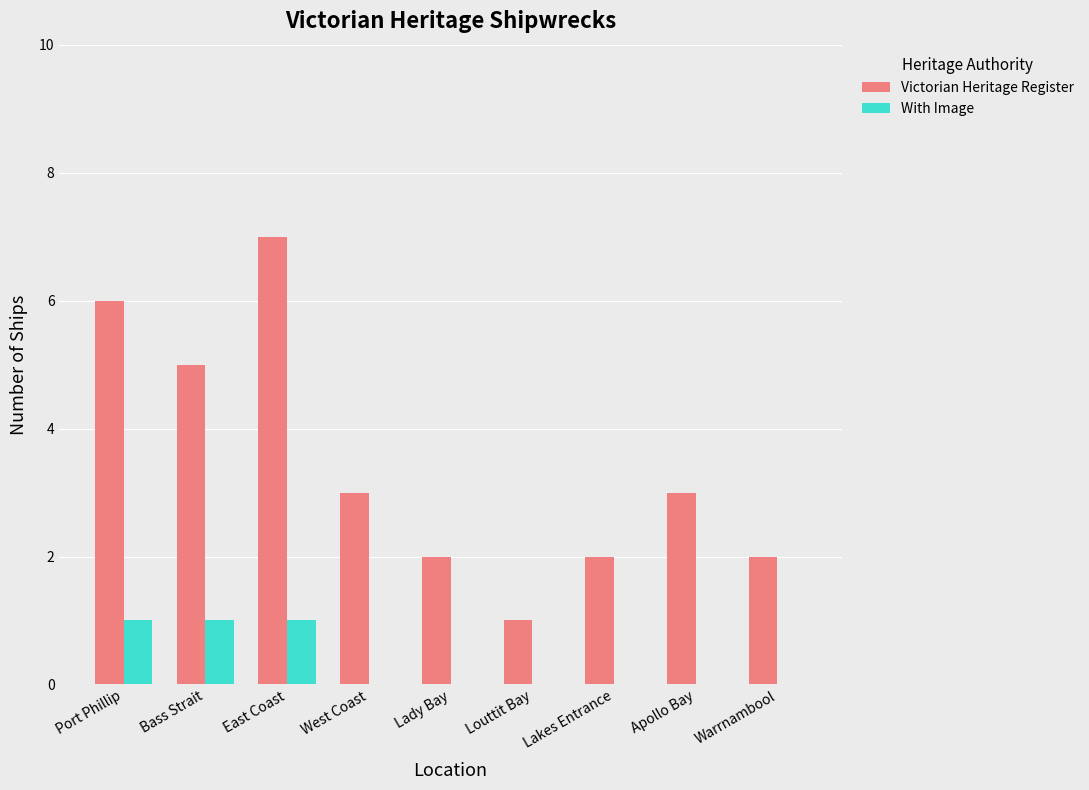

What are all the series names shown in the legend?

Victorian Heritage Register, With Image